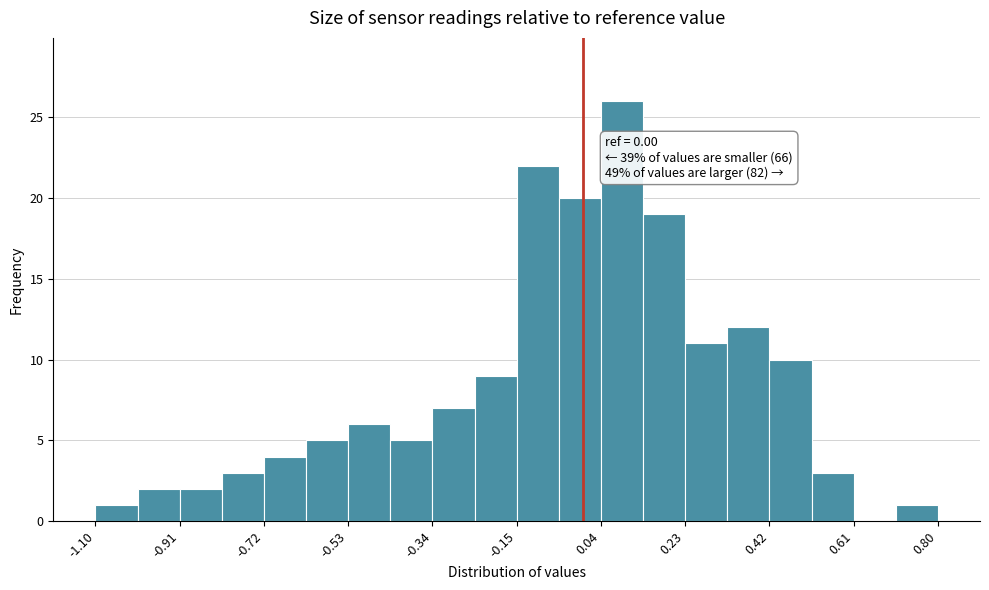

Which range on the x-axis has the tallest bar?

0.040 to 0.135